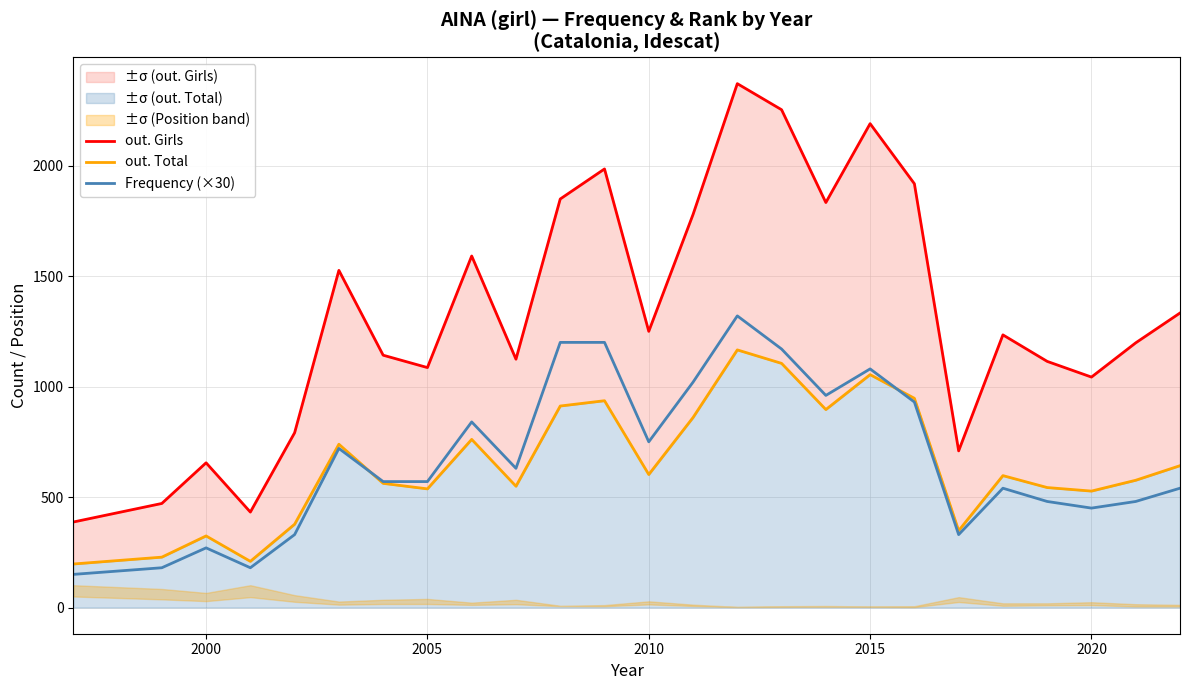

What is the greatest value displayed?

2371